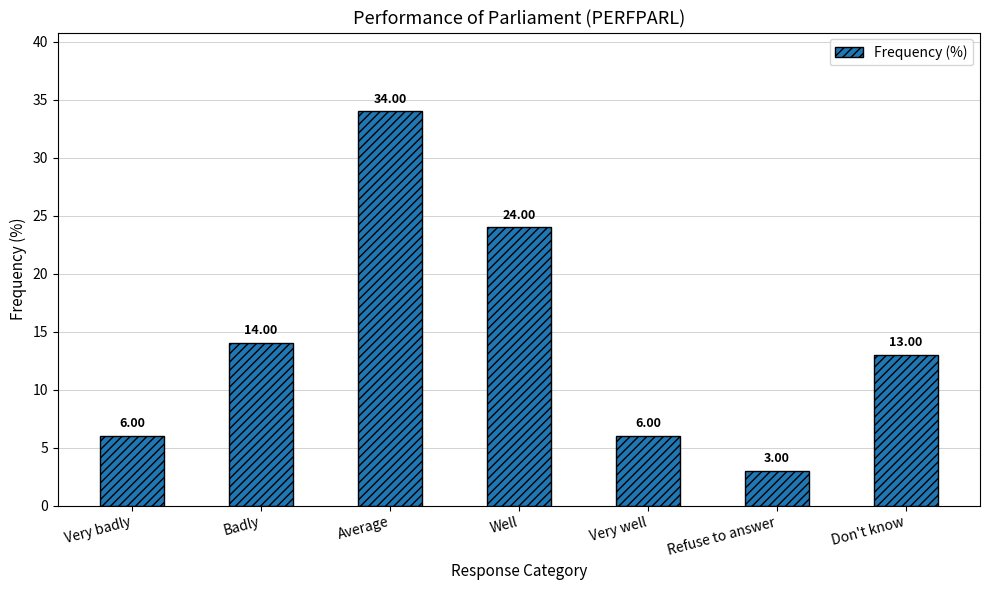

True or false: the data shows 11 at Well.

False